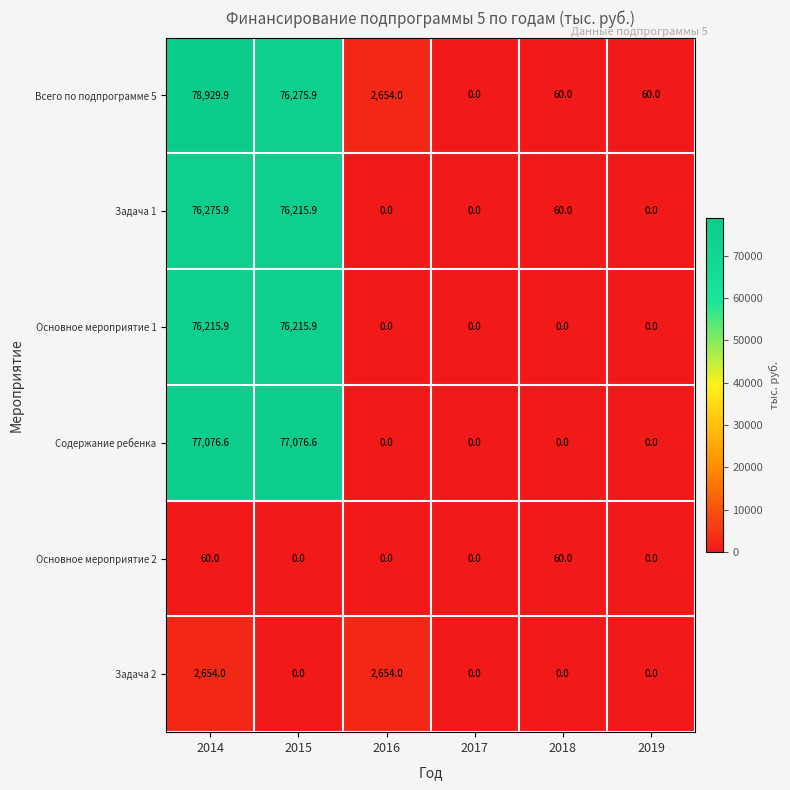

Rank the series by their maximum value, from highest to lowest.

Всего по подпрограмме 5, Содержание ребенка, Задача 1, Основное мероприятие 1, Задача 2, Основное мероприятие 2